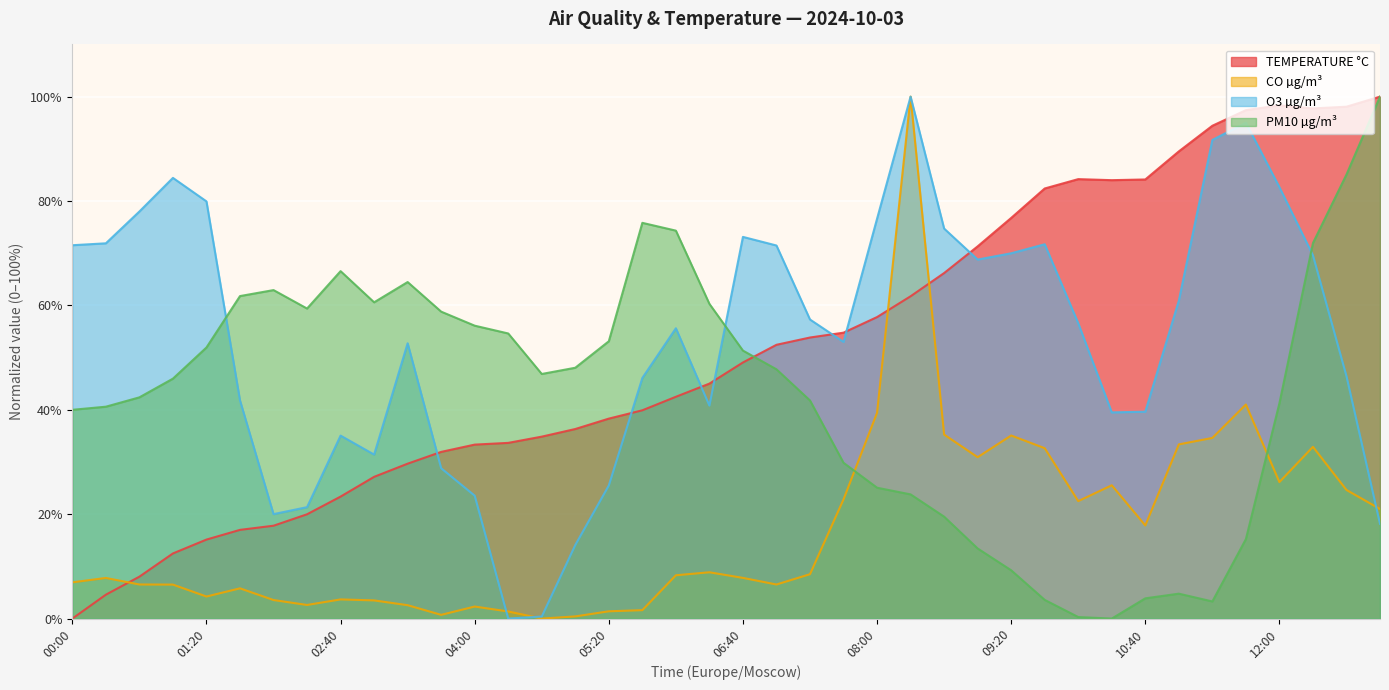

Reading right to left, what are all the values shown in this chart?

TEMPERATURE °C: 13:00=100.0	12:40=98.1	12:20=97.7	12:00=98.3	11:40=97.4	11:20=94.4	11:00=89.5	10:40=84.1	10:20=84.0	10:00=84.2	09:40=82.4	09:20=76.8	09:00=71.3	08:40=66.2	08:20=61.8	08:00=57.8	07:40=54.8	07:20=53.9	07:00=52.5	06:40=49.1	06:20=45.0	06:00=42.5	05:40=39.9	05:20=38.3	05:00=36.3	04:40=34.9	04:20=33.7	04:00=33.3	03:40=31.9	03:20=29.7	03:00=27.2	02:40=23.4	02:20=20.0	02:00=17.8	01:40=17.0	01:20=15.1	01:00=12.5	00:40=8.0	00:20=4.6	00:00=0.0
CO µg/m³: 13:00=21.0	12:40=24.6	12:20=32.9	12:00=26.2	11:40=41.0	11:20=34.6	11:00=33.4	10:40=17.9	10:20=25.5	10:00=22.5	09:40=32.6	09:20=35.1	09:00=30.9	08:40=35.3	08:20=100.0	08:00=39.4	07:40=22.8	07:20=8.5	07:00=6.5	06:40=7.8	06:20=8.9	06:00=8.3	05:40=1.6	05:20=1.4	05:00=0.4	04:40=0.0	04:20=1.4	04:00=2.3	03:40=0.7	03:20=2.6	03:00=3.5	02:40=3.7	02:20=2.6	02:00=3.6	01:40=5.8	01:20=4.2	01:00=6.5	00:40=6.5	00:20=7.8	00:00=6.9
O3 µg/m³: 13:00=18.2	12:40=46.4	12:20=69.6	12:00=82.7	11:40=95.0	11:20=91.7	11:00=60.9	10:40=39.6	10:20=39.5	10:00=56.6	09:40=71.7	09:20=70.0	09:00=68.8	08:40=74.7	08:20=100.0	08:00=76.6	07:40=53.0	07:20=57.3	07:00=71.5	06:40=73.1	06:20=40.8	06:00=55.6	05:40=46.1	05:20=25.5	05:00=14.1	04:40=0.4	04:20=0.0	04:00=23.5	03:40=28.8	03:20=52.7	03:00=31.4	02:40=35.1	02:20=21.4	02:00=20.0	01:40=41.8	01:20=79.9	01:00=84.4	00:40=78.0	00:20=71.9	00:00=71.5
PM10 µg/m³: 13:00=100.0	12:40=85.1	12:20=71.9	12:00=41.3	11:40=15.2	11:20=3.3	11:00=4.8	10:40=3.9	10:20=0.0	10:00=0.3	09:40=3.6	09:20=9.3	09:00=13.4	08:40=19.5	08:20=23.8	08:00=25.1	07:40=29.9	07:20=41.8	07:00=47.8	06:40=51.3	06:20=60.3	06:00=74.3	05:40=75.8	05:20=53.1	05:00=48.1	04:40=46.9	04:20=54.6	04:00=56.1	03:40=58.8	03:20=64.5	03:00=60.6	02:40=66.6	02:20=59.4	02:00=62.9	01:40=61.8	01:20=51.9	01:00=46.0	00:40=42.4	00:20=40.6	00:00=40.0